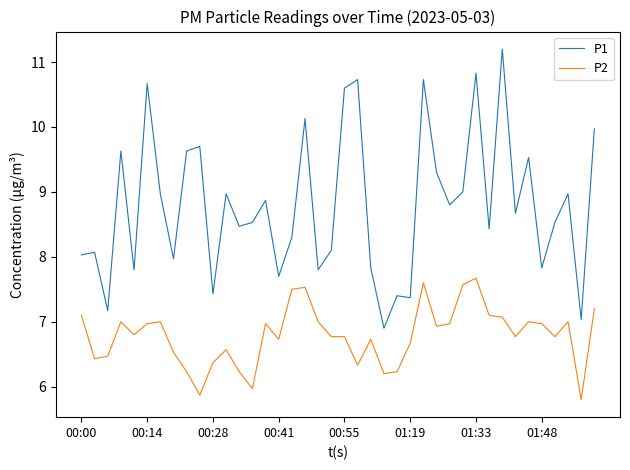

True or false: P1 and P2 intersect in this chart.

False